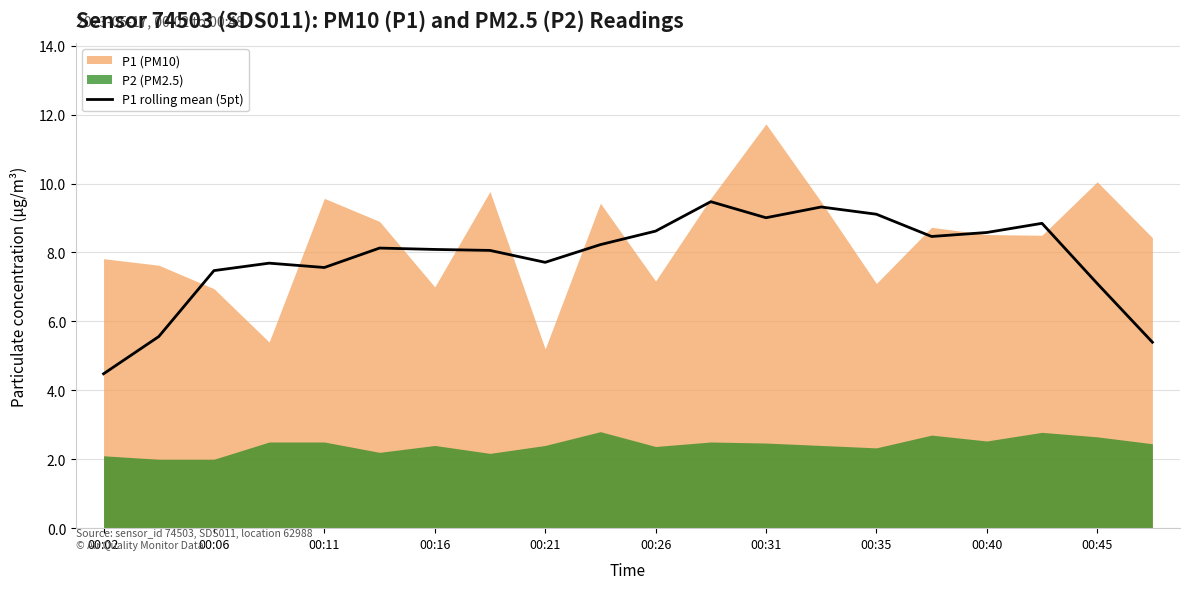

What is the change in value from 00:02 to 15?

+4.0